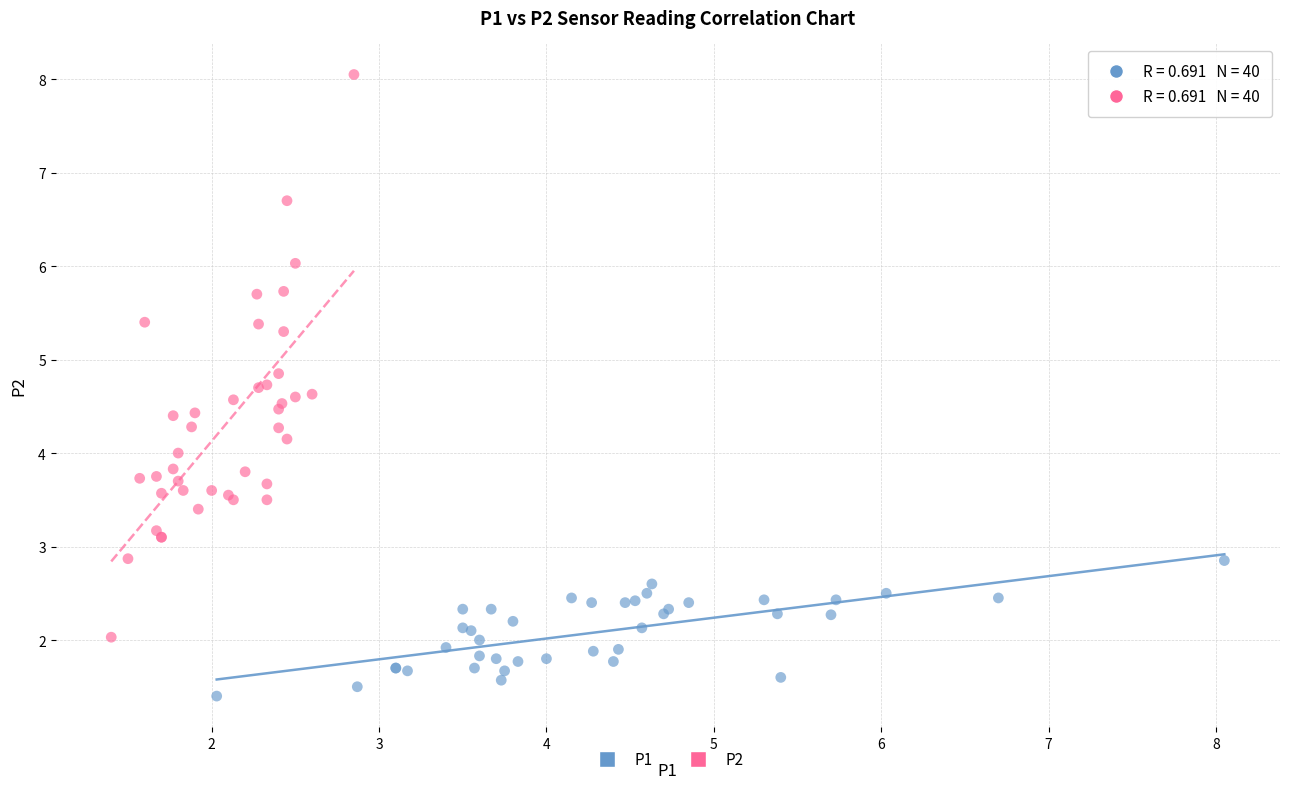

Which series reaches the maximum Y coordinate?

P2